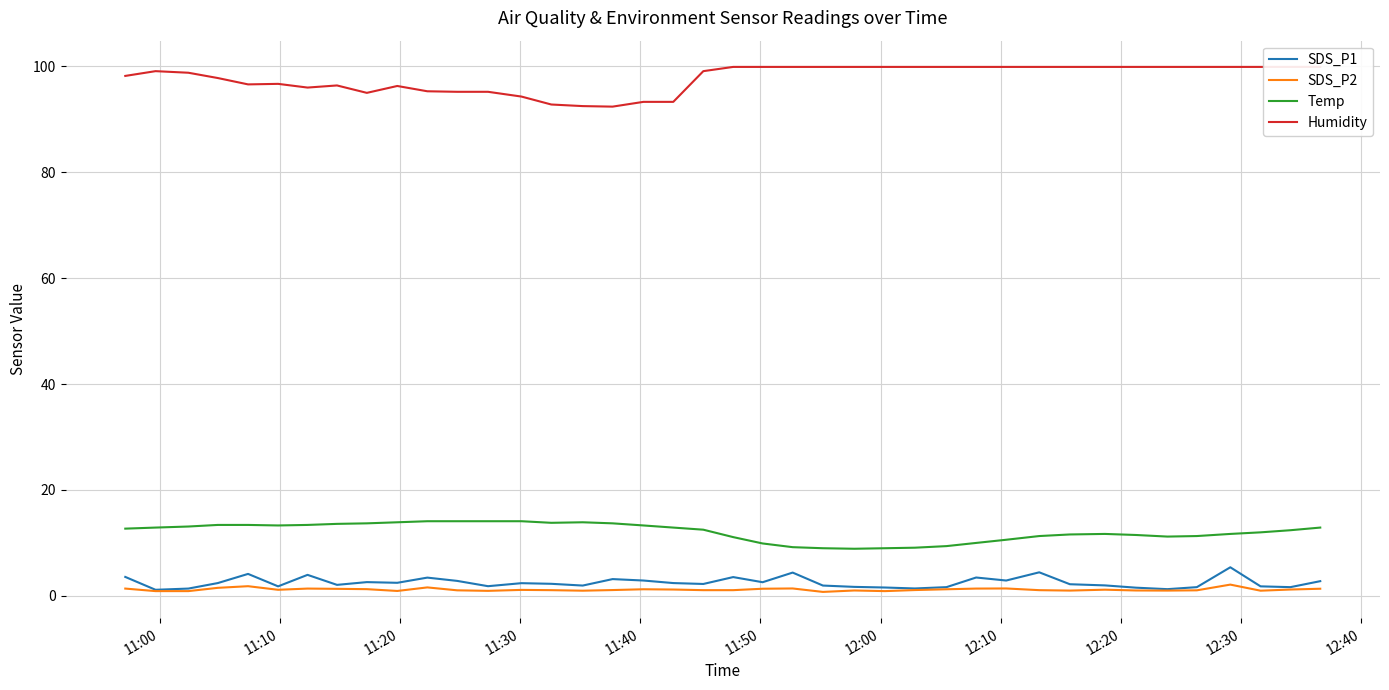

At how many categories does at least one series exceed 99?

22